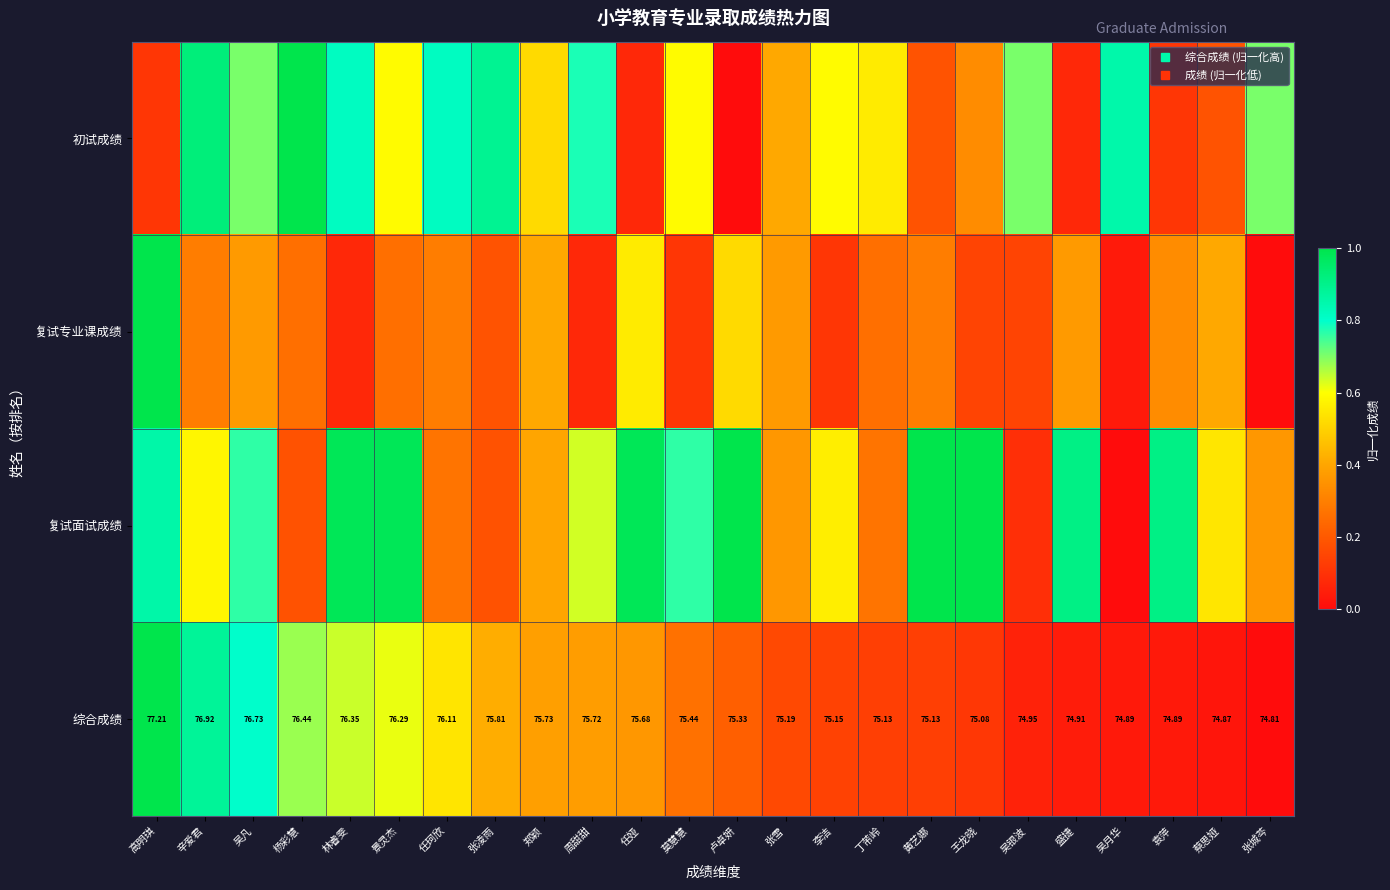

How many values in the 综合成绩 series exceed 0?

23